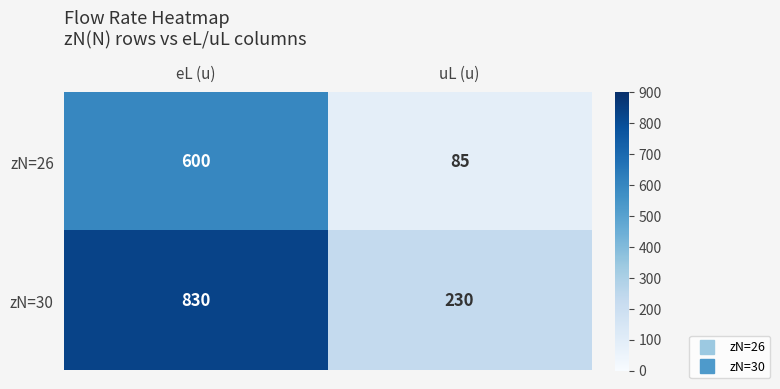

What value does the zN=26 series have at eL (u)?

600